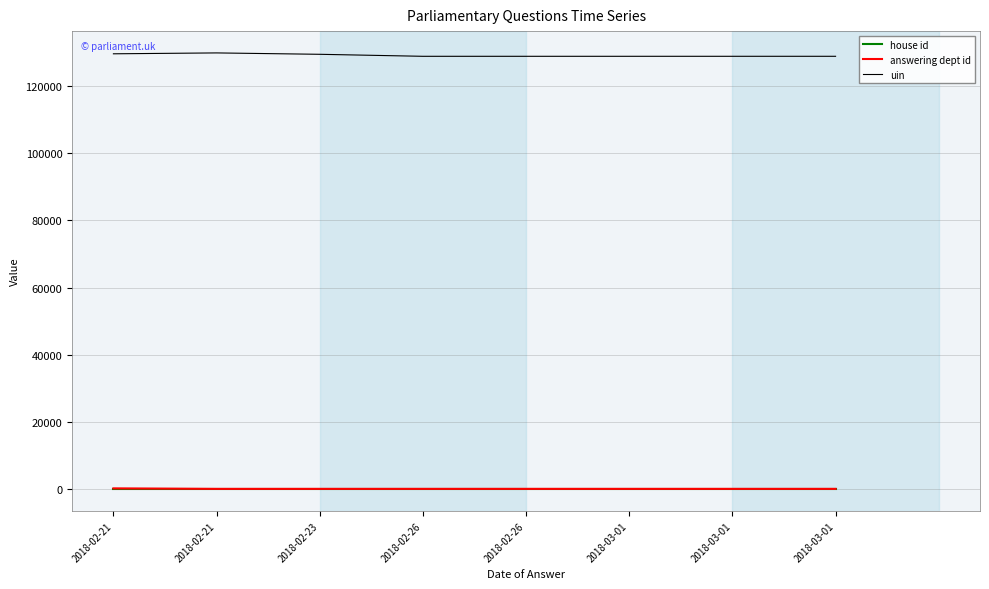

The answering dept id series shows 202 at 2018-02-21. True or false?

True